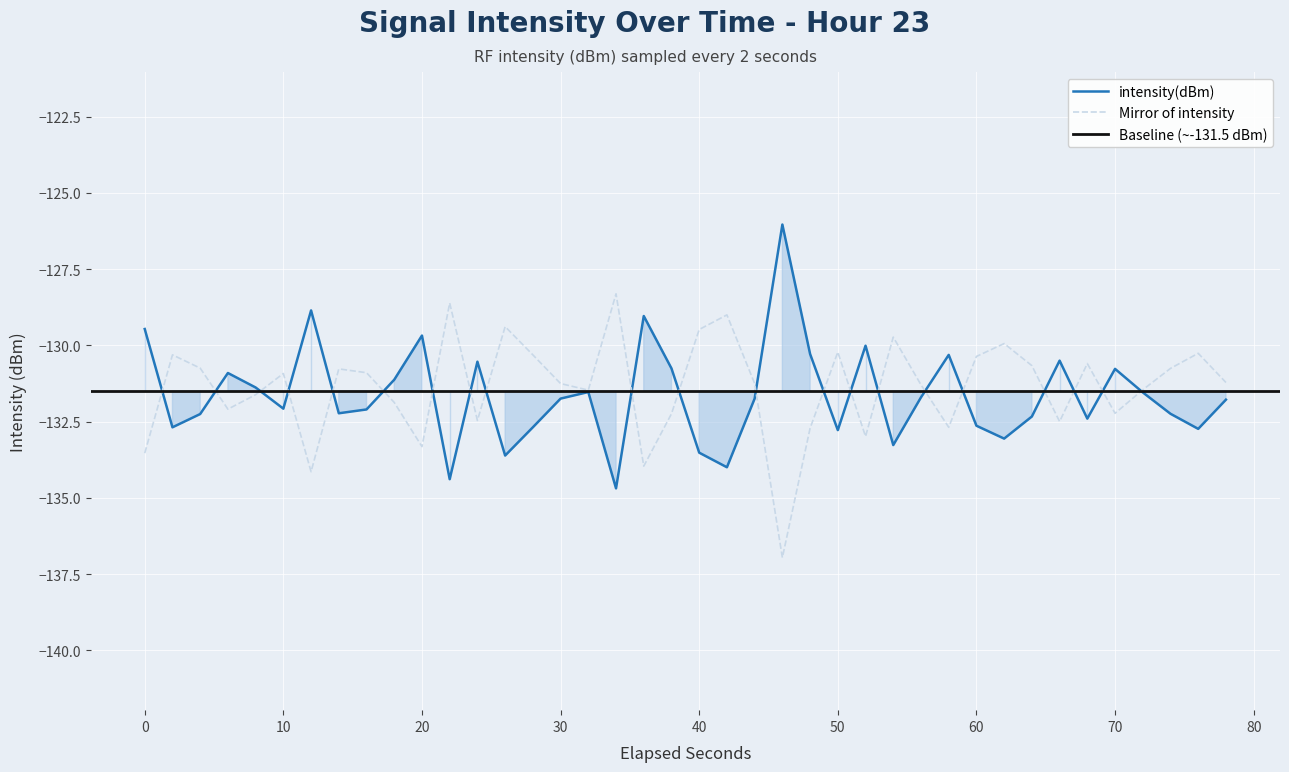

The value of intensity(dBm) at 70 is -130.8. True or false?

True